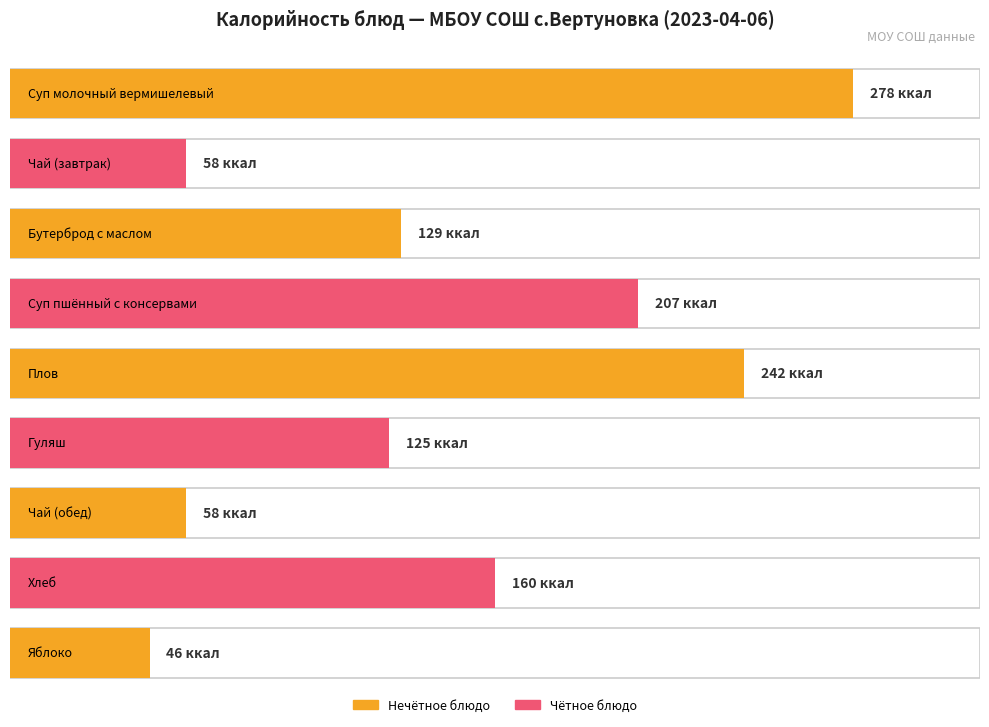

What is the smallest value displayed?

46